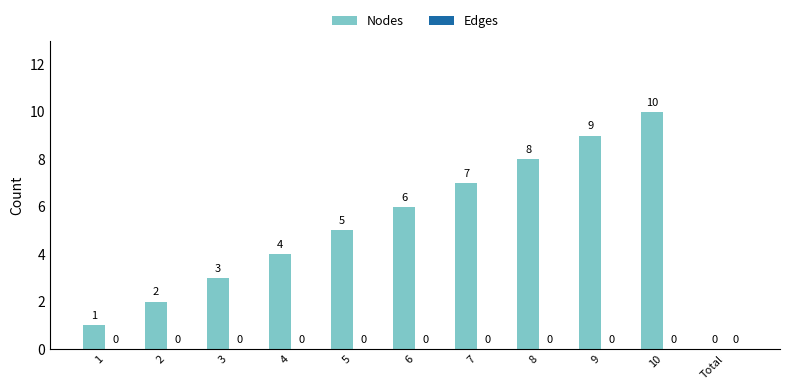

Where is the data nearest to the value 5?

5